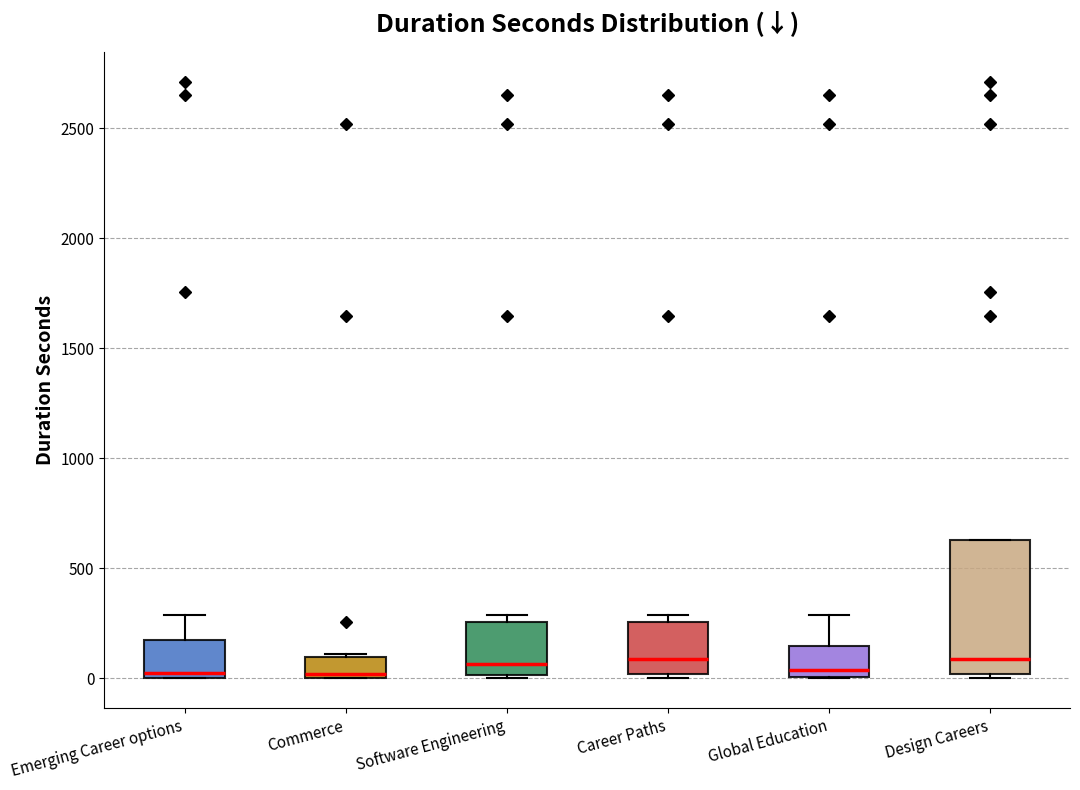

Comparing the boxes themselves (not the whiskers), which one is the tallest?

Design Careers